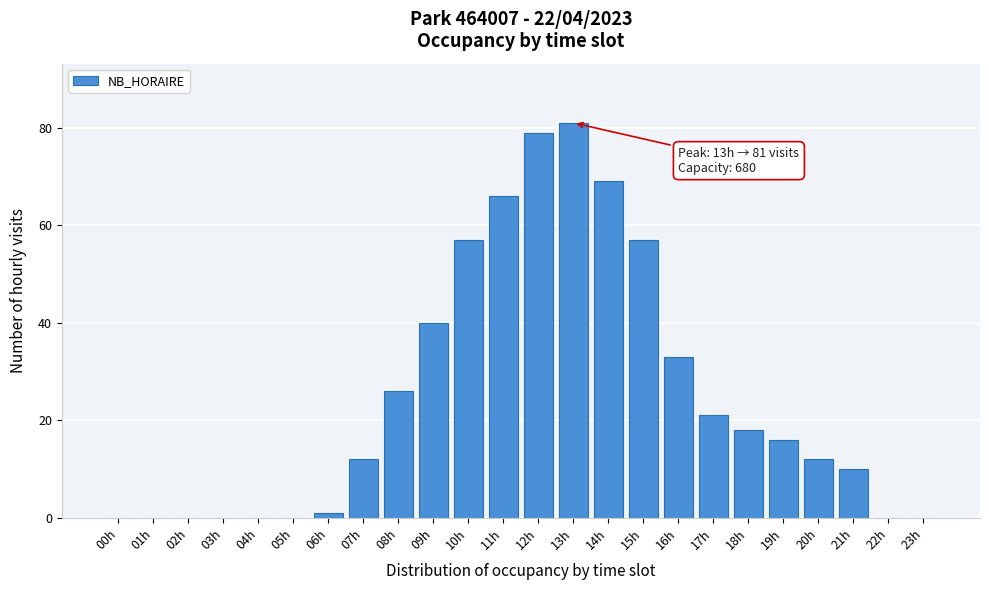

Reading left to right, transcribe all the data shown in this chart.

00h=0	01h=0	02h=0	03h=0	04h=0	05h=0	06h=1	07h=12	08h=26	09h=40	10h=57	11h=66	12h=79	13h=81	14h=69	15h=57	16h=33	17h=21	18h=18	19h=16	20h=12	21h=10	22h=0	23h=0